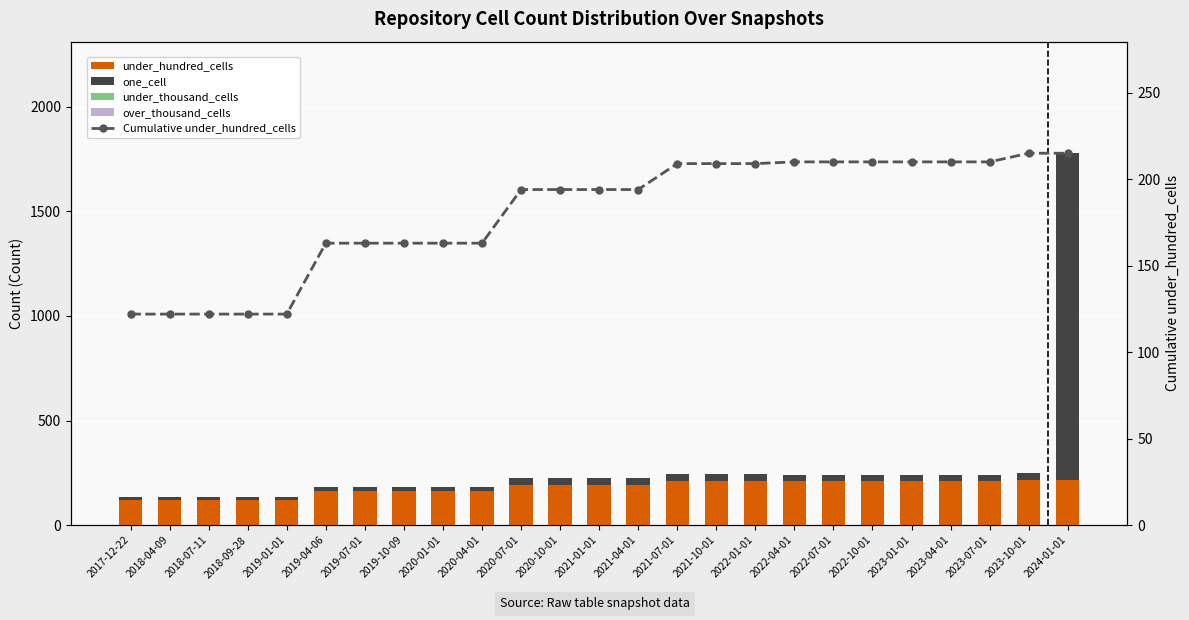

True or false: Cumulative under_hundred_cells has a value of 118 at 2023-07-01.

False